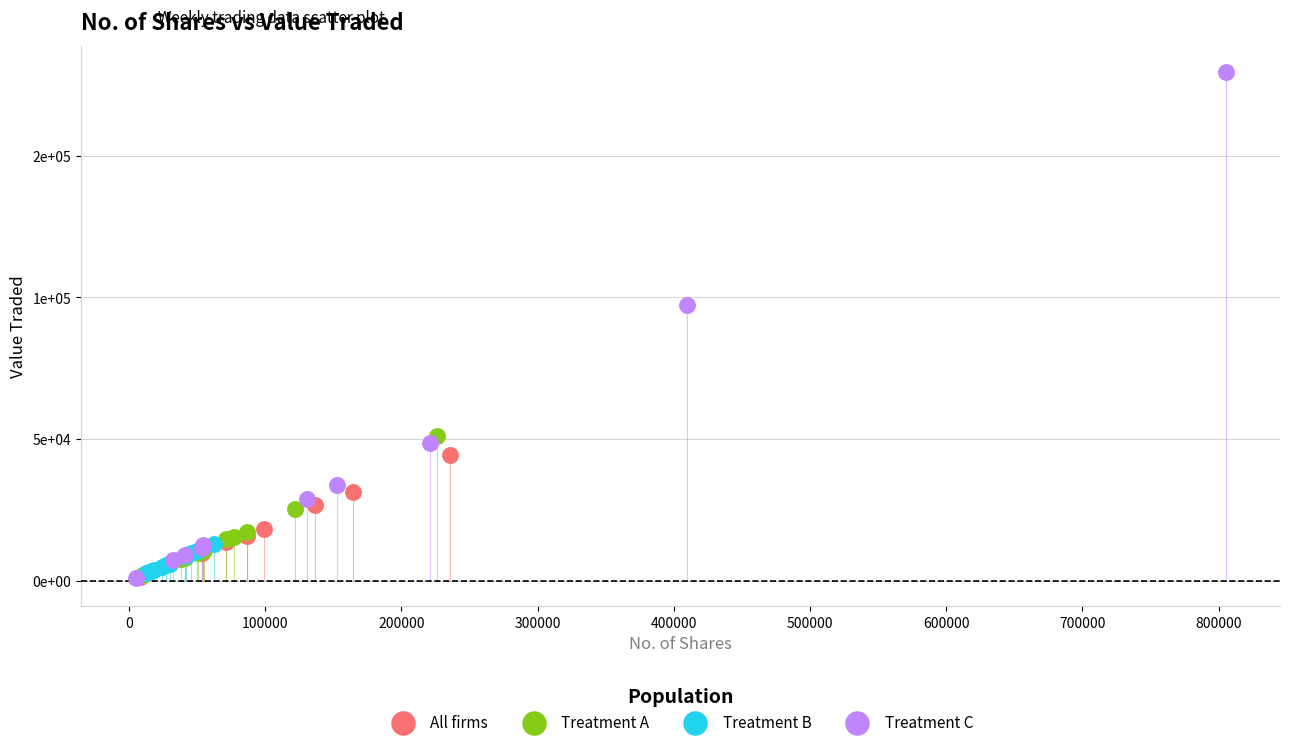

Which series contains the highest Y value?

Treatment C